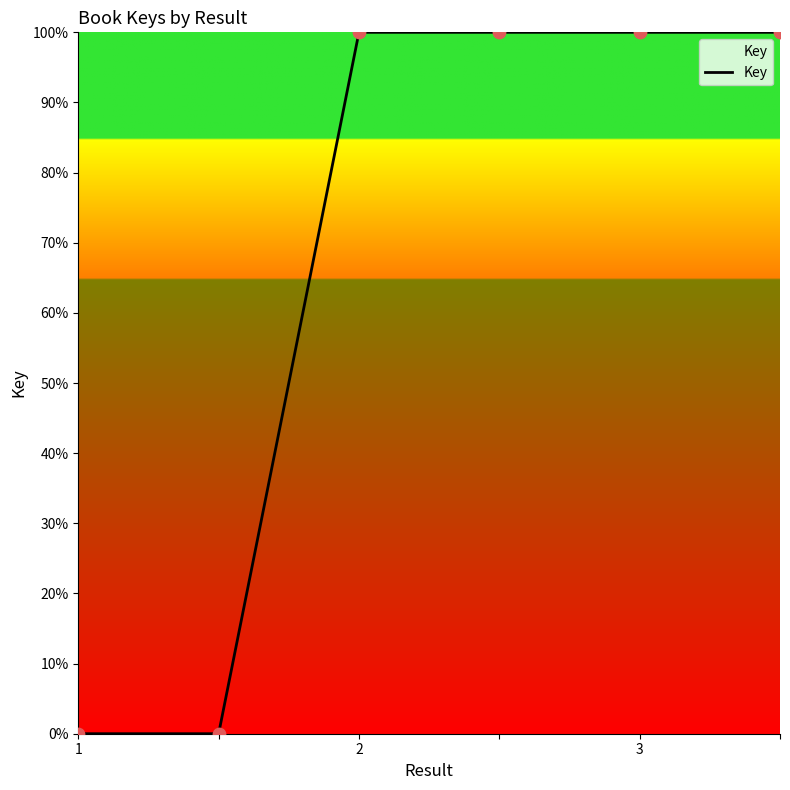

What is the difference between the second highest and second lowest values?

100.0